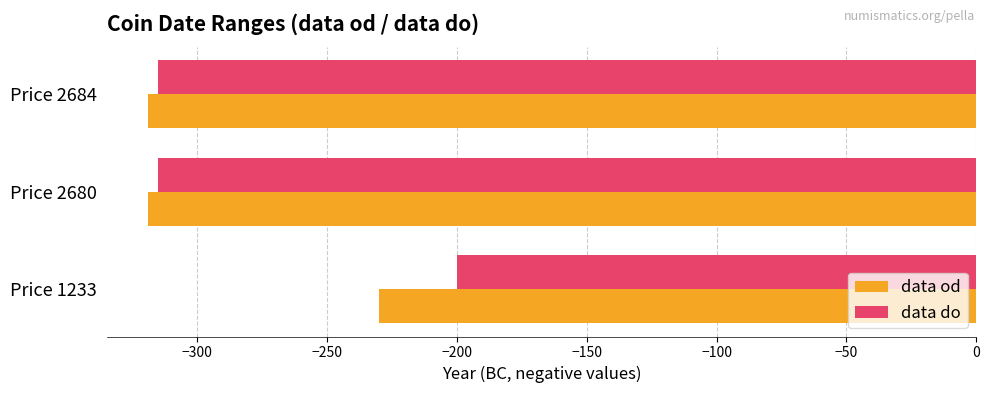

What is the maximum value for data do?

-200